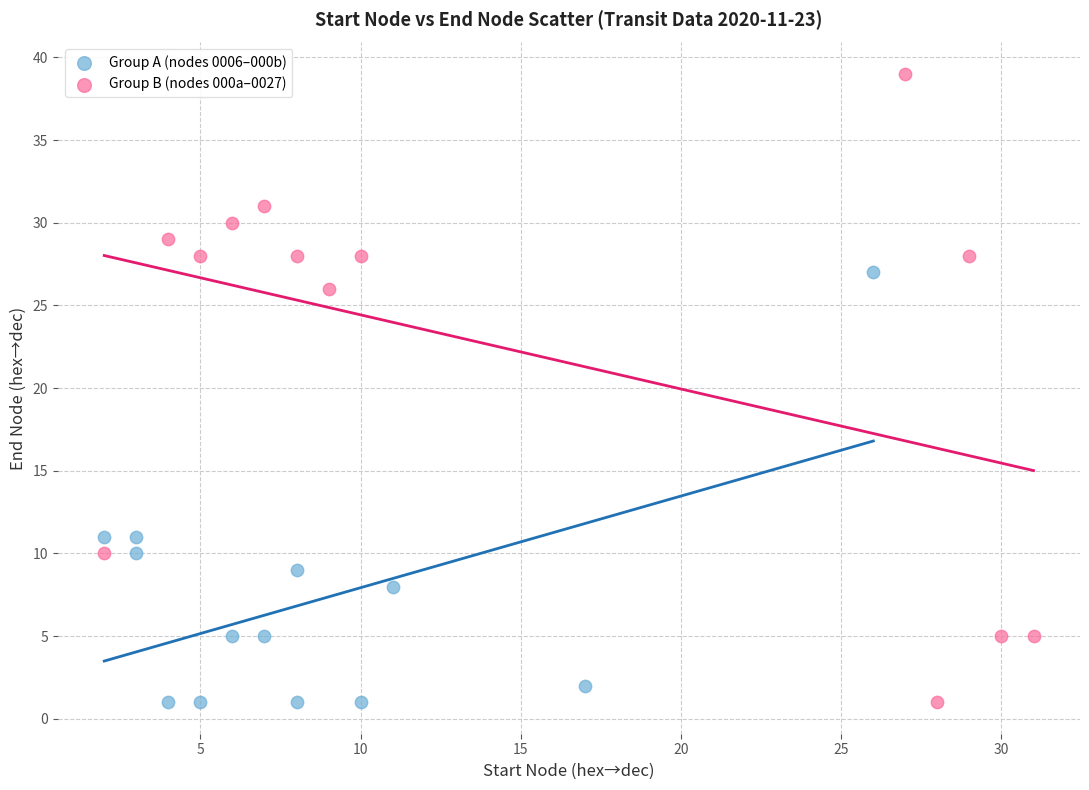

What are all the series names shown in the legend?

Group A (nodes 0006–000b), Group B (nodes 000a–0027)